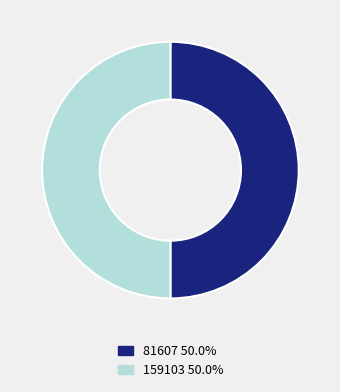

What is the ratio of the value at 81607 50.0% to the value at 159103 50.0%?

1.0